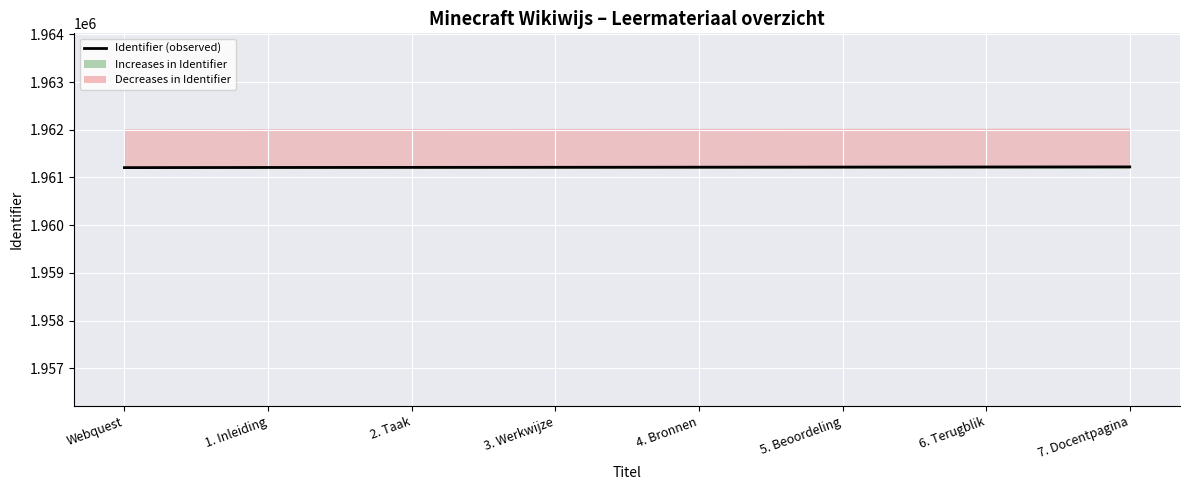

Reading left to right, extract all data points from this chart.

1961207	1961210	1961212	1961214	1961216	1961218	1961220	1961222